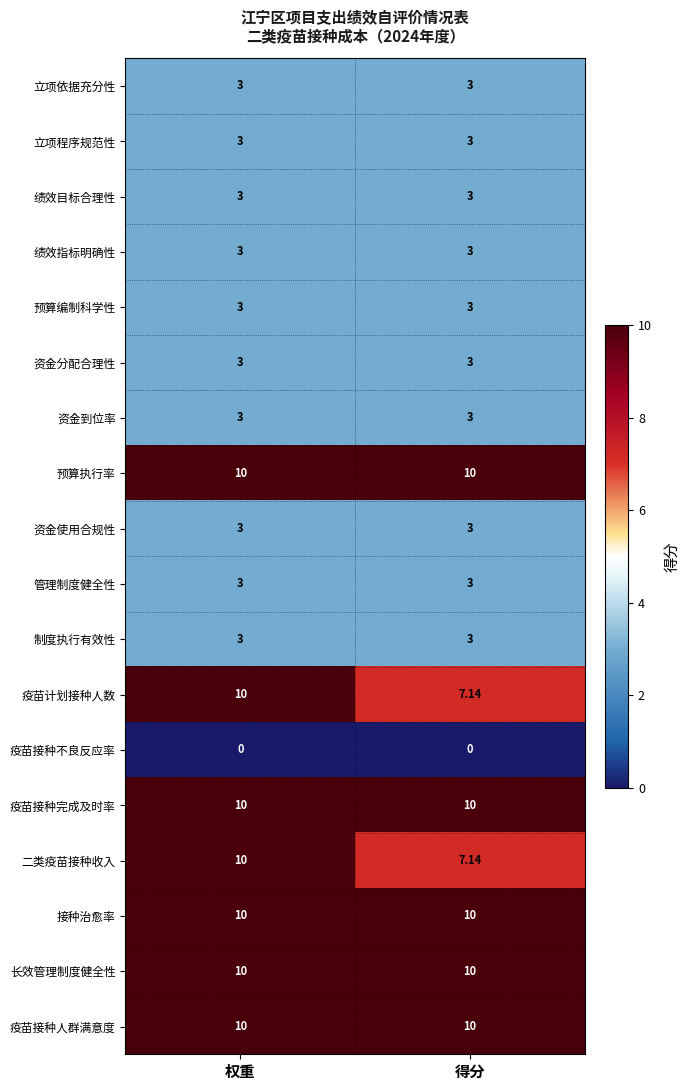

At how many categories does at least one series exceed 6?

2